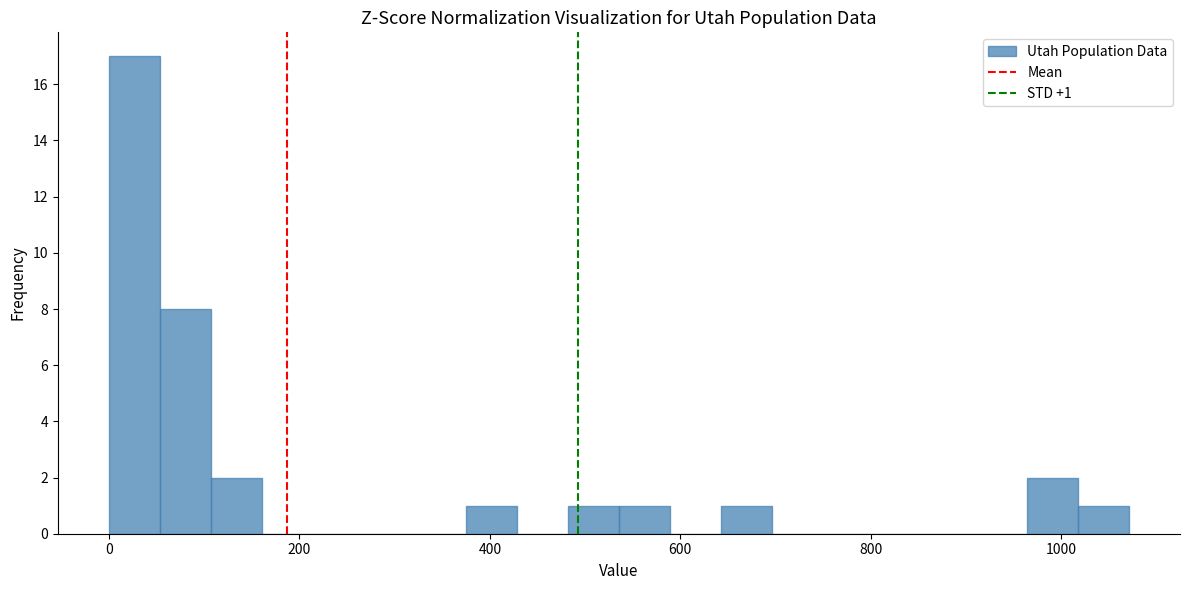

Read against the x-axis, roughly where is the centre of the tallest bar?

20